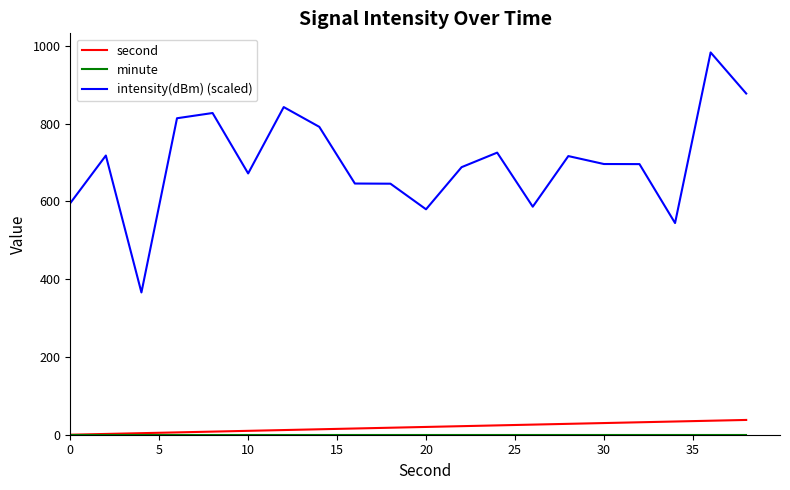

True or false: second and intensity(dBm) (scaled) intersect in this chart.

False